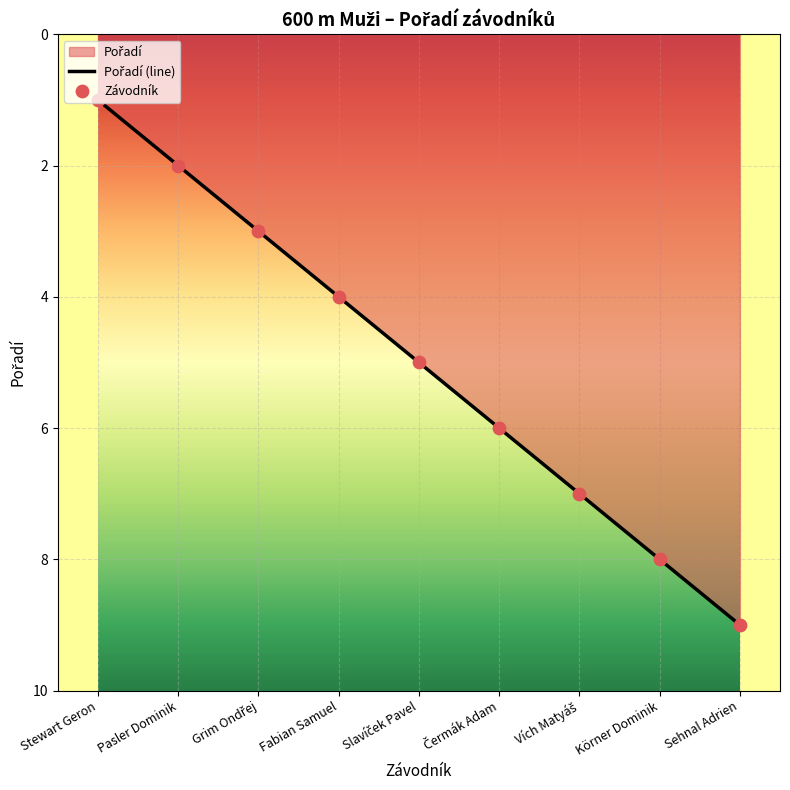

Which has a higher value, Pasler Dominik or Sehnal Adrien?

Sehnal Adrien